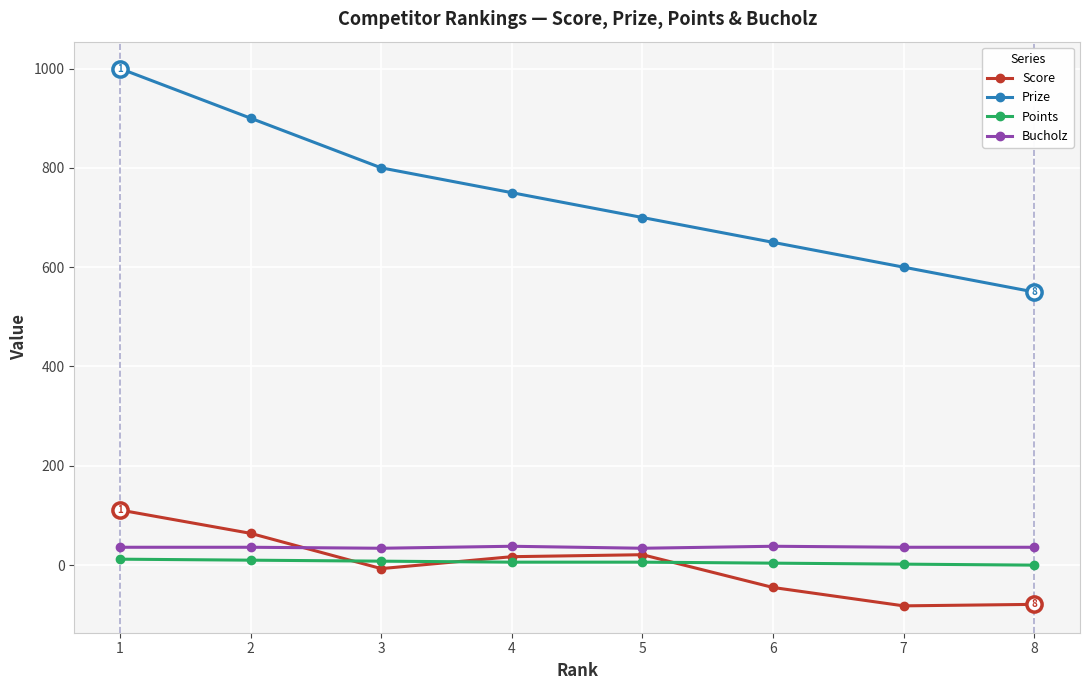

Which series has the largest total across all categories?

Prize